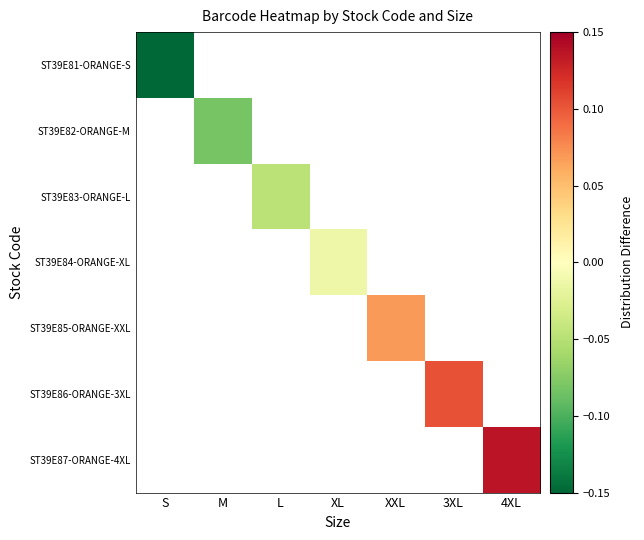

How many categories are shown in the chart?

7